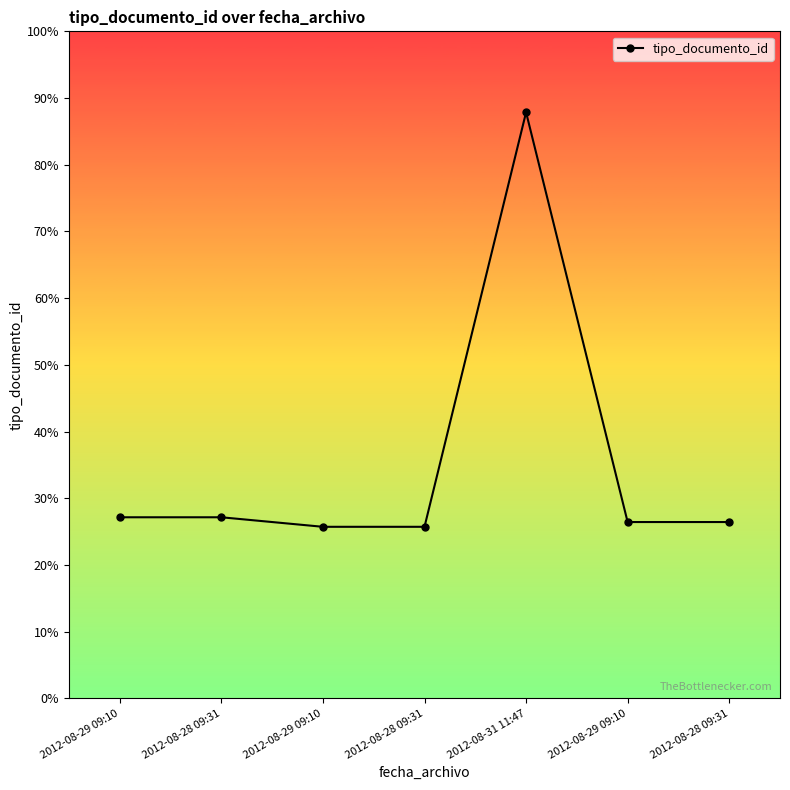

The chart shows a value of 27.1 at 2012-08-29 09:10. True or false?

True